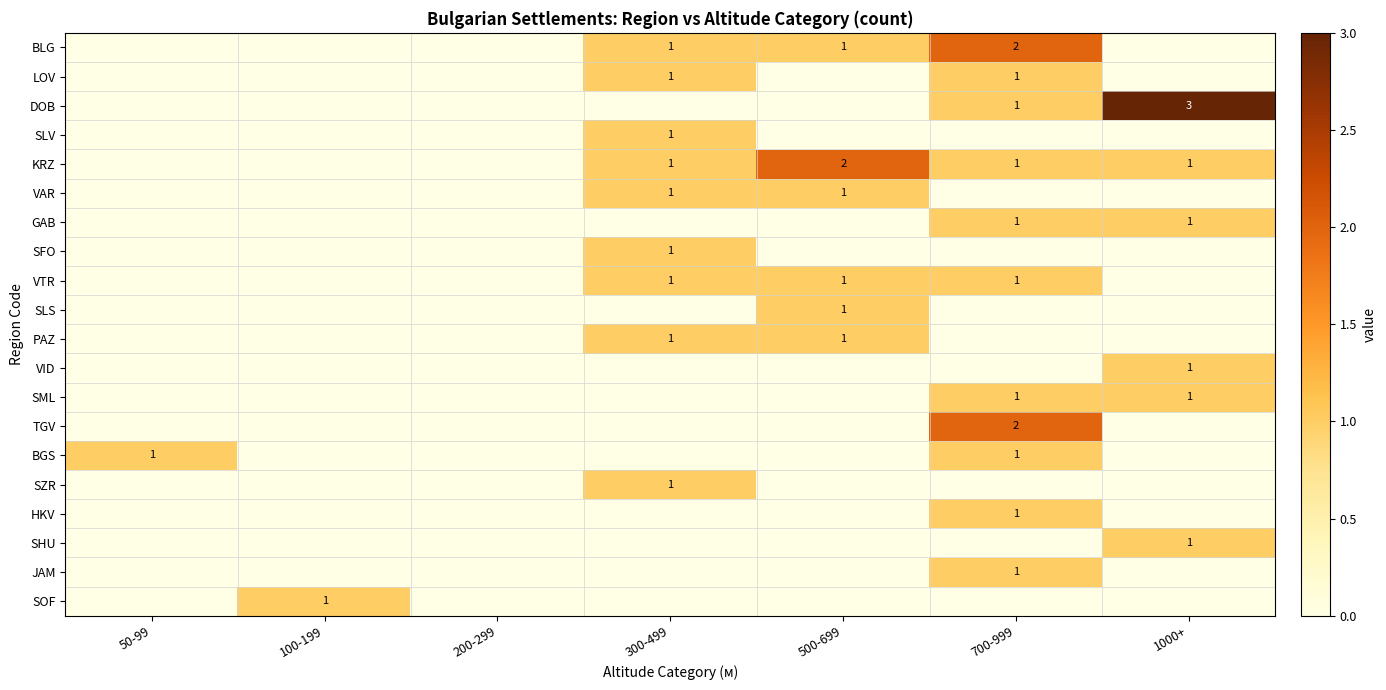

The value of SML at 700-999 is 1. True or false?

True